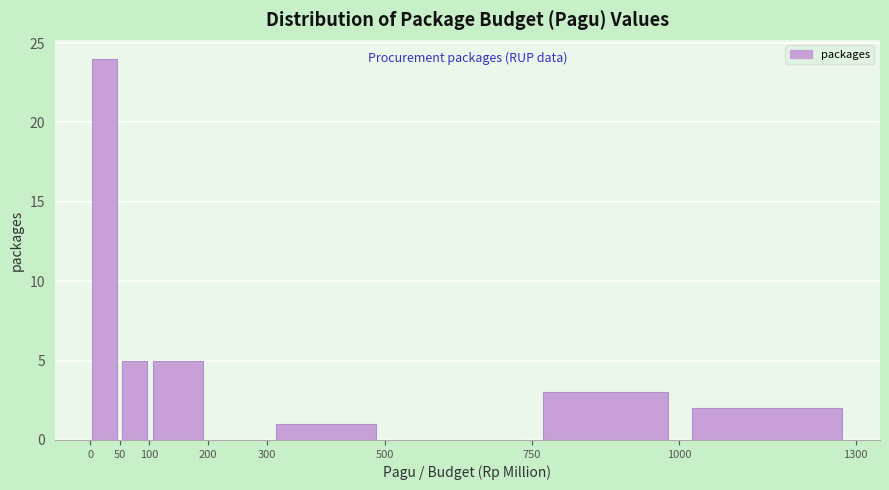

Reading left to right, transcribe this chart: for each bar, give the range it covers on the x-axis and its height. The values are not printed on the chart, so give them approximately, as read against the axis.

0 to 50: 24
50 to 100: 5
100 to 200: 5
200 to 300: 0
300 to 500: 1
500 to 750: 0
750 to 1000: 3
1000 to 1300: 2